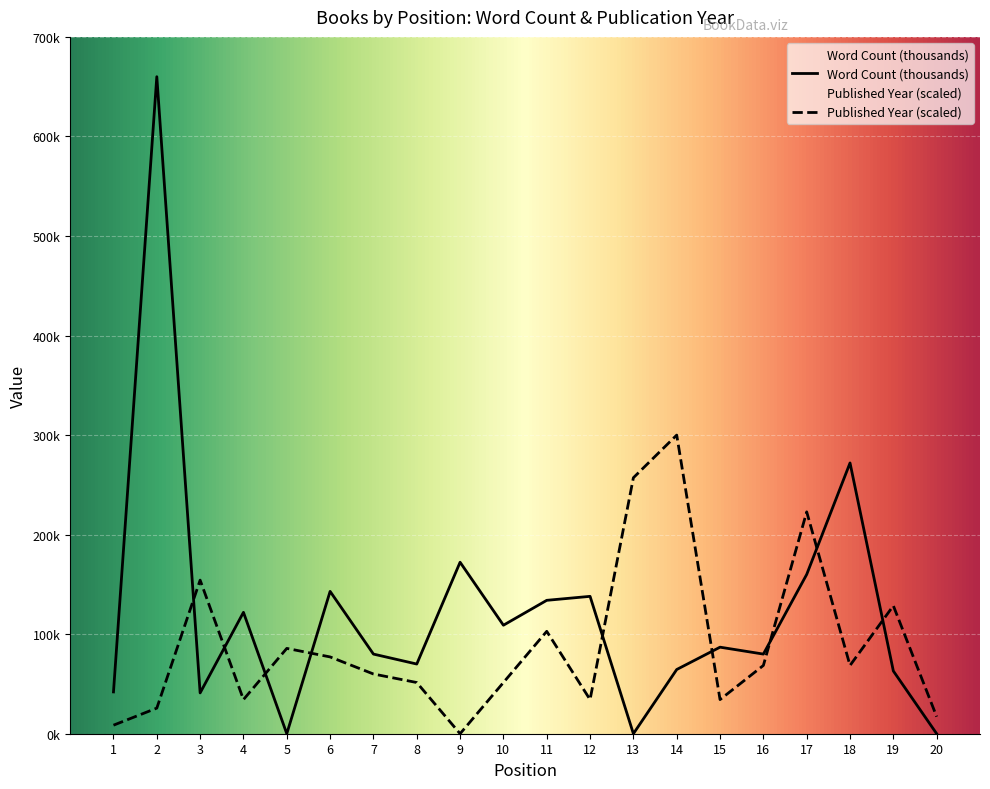

Between 9 and 20, which is larger?

9